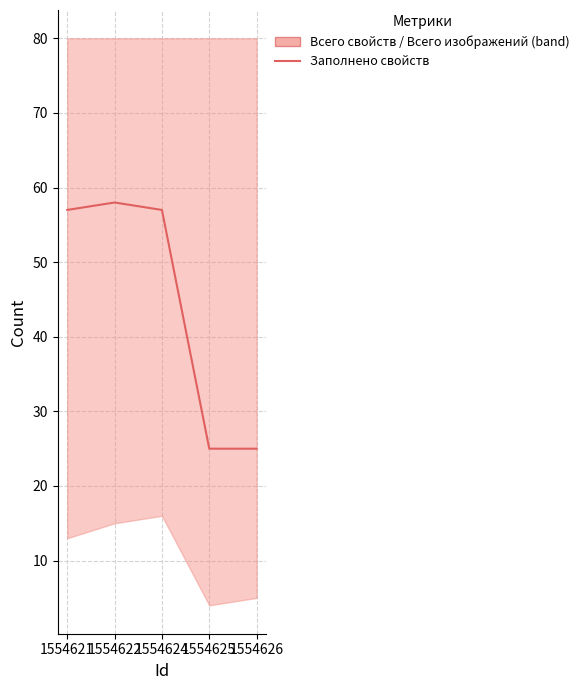

Is it true that the value at 1554621 is 57?

True